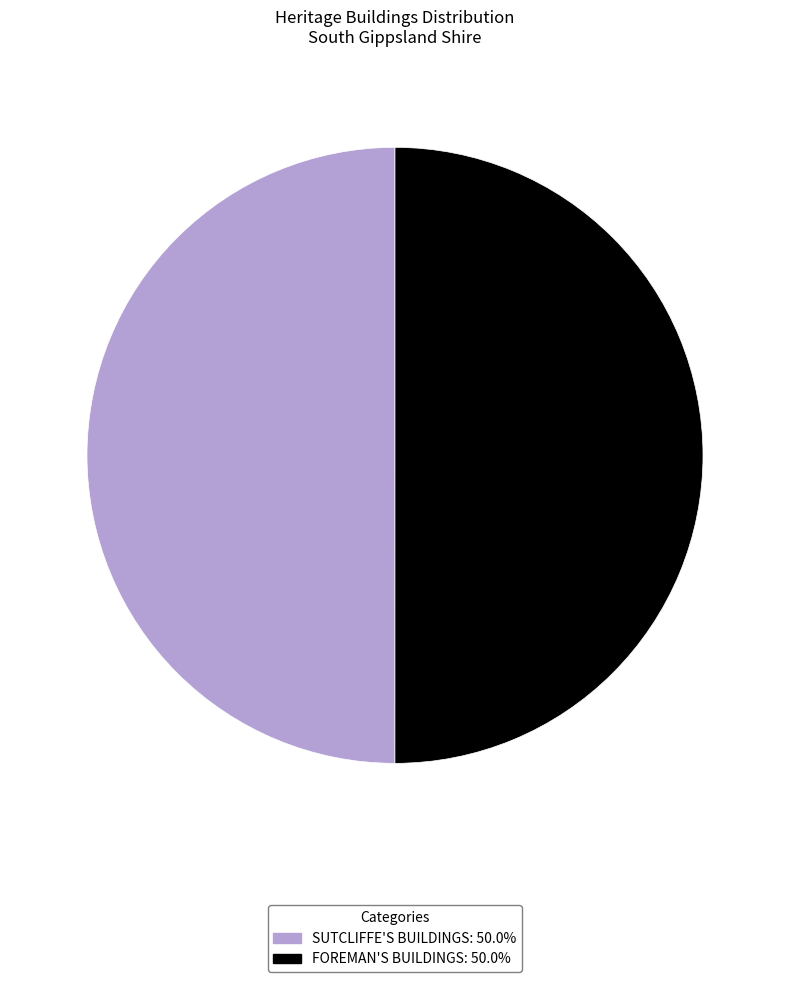

Is the sum of FOREMAN'S BUILDINGS and SUTCLIFFE'S BUILDINGS greater than half?

Yes